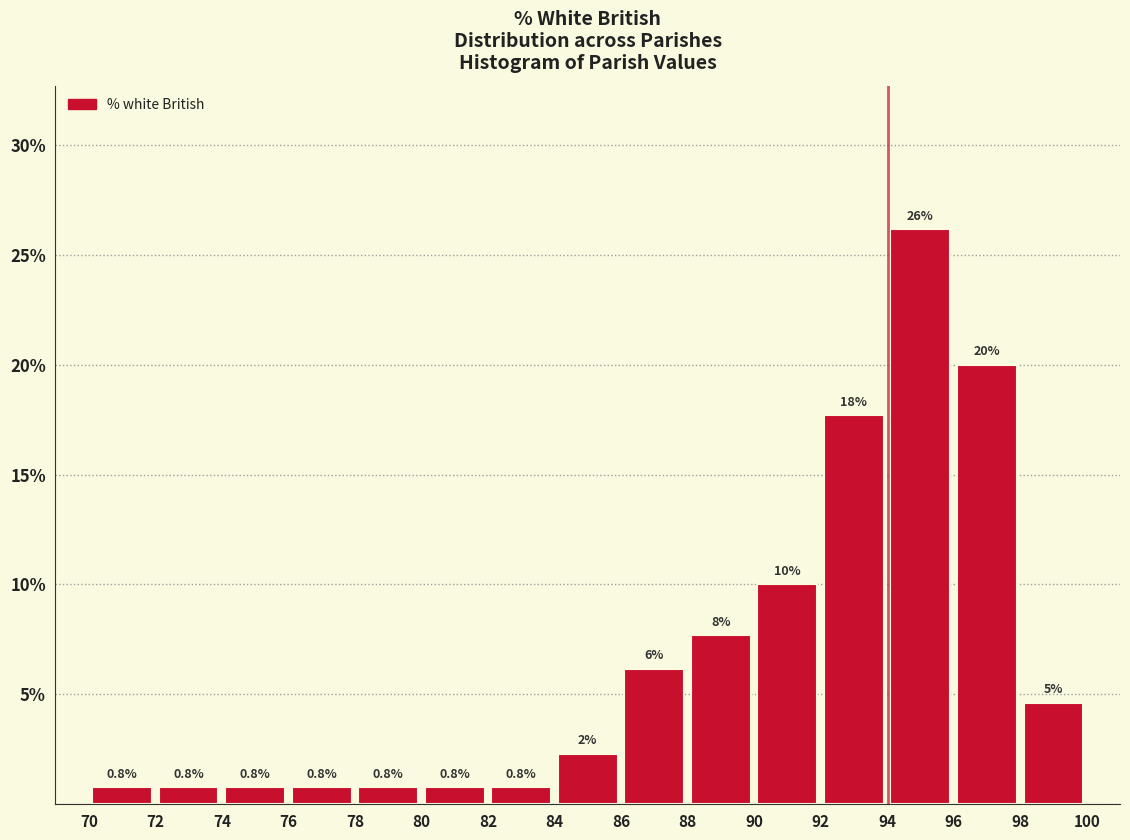

Over which range of the x-axis is the bar tallest?

94 to 96